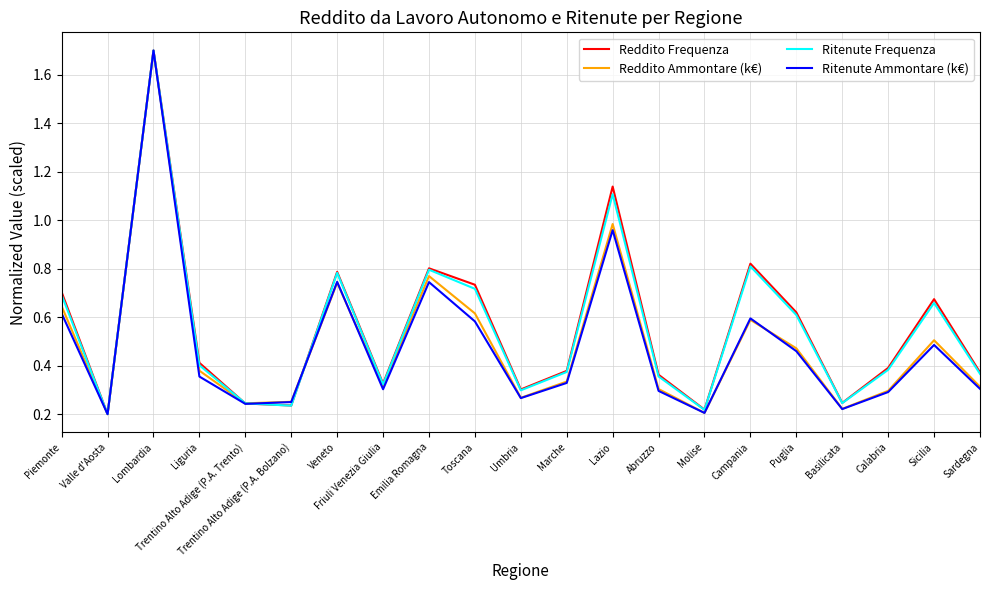

At how many categories does at least one series exceed 1?

2